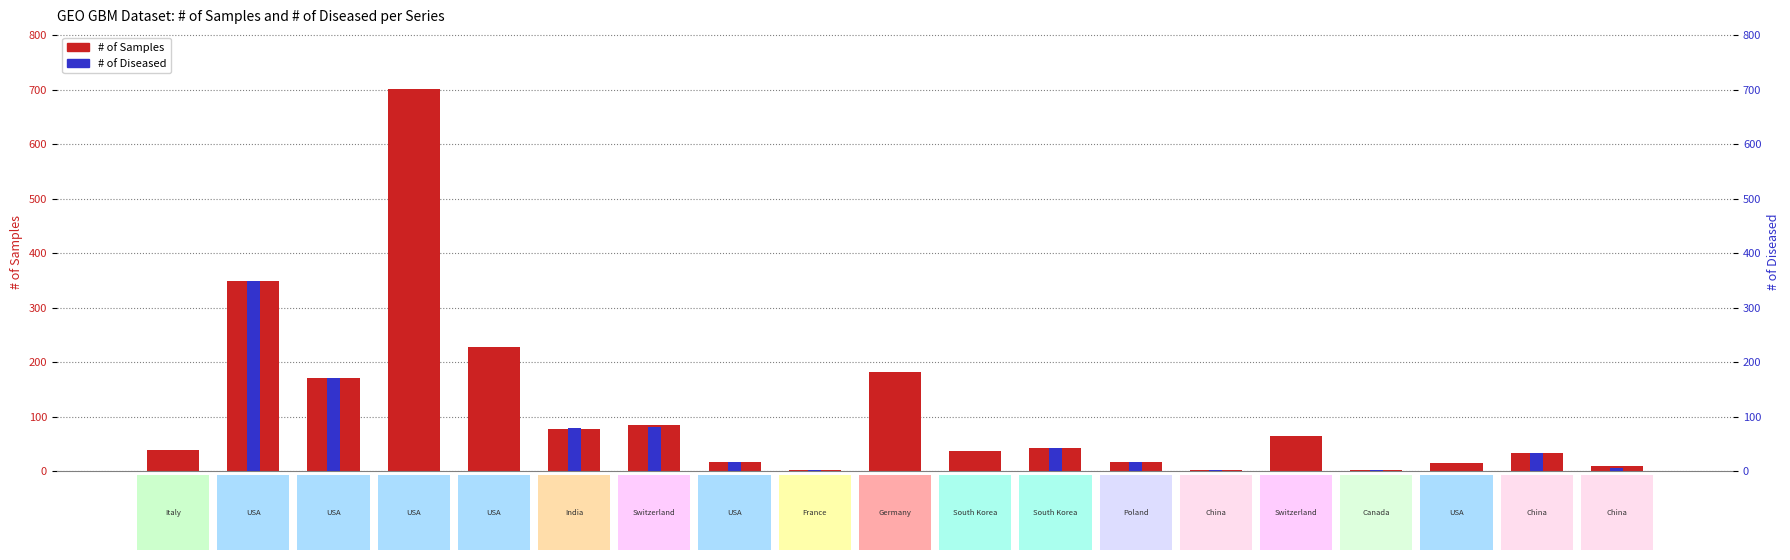

Between GSE61710 and GSE81934, which is larger?

GSE81934